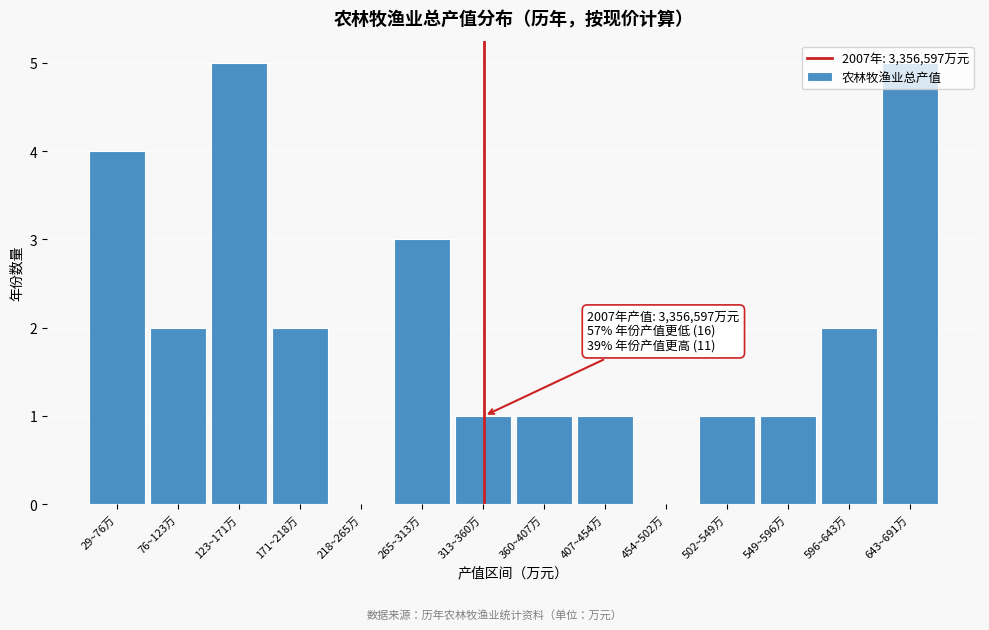

True or false: the data shows 1 at 313~360万.

True